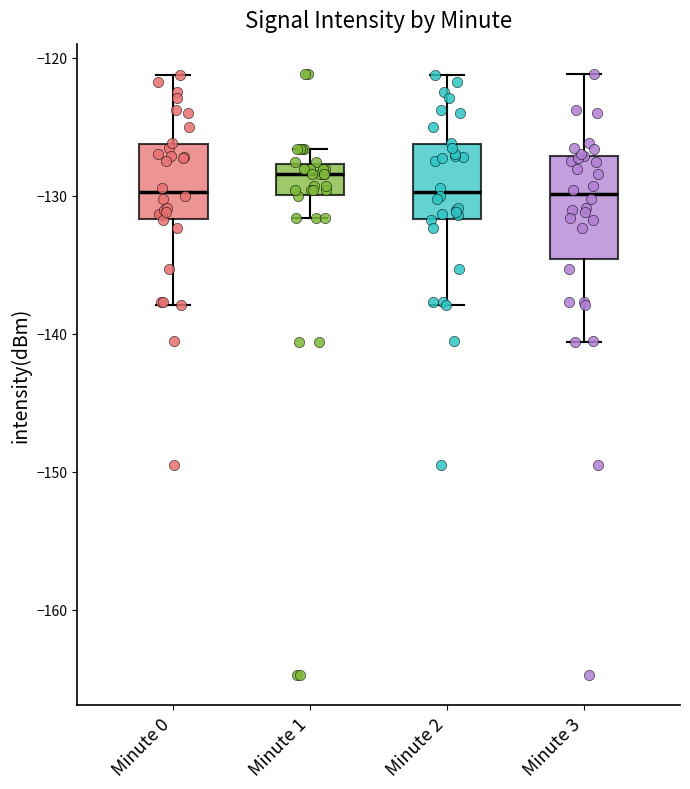

Which box's median line is the highest?

Minute 1